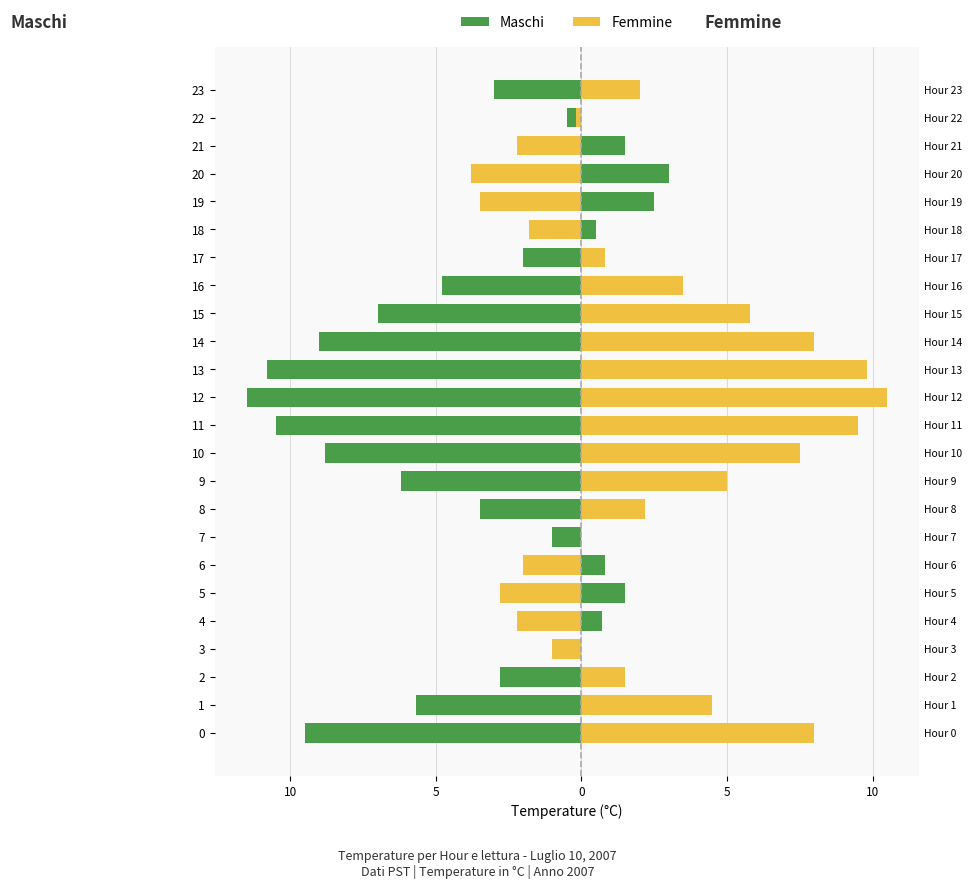

Is the value of Femmine at 10 greater than the value of Maschi at 20?

Yes